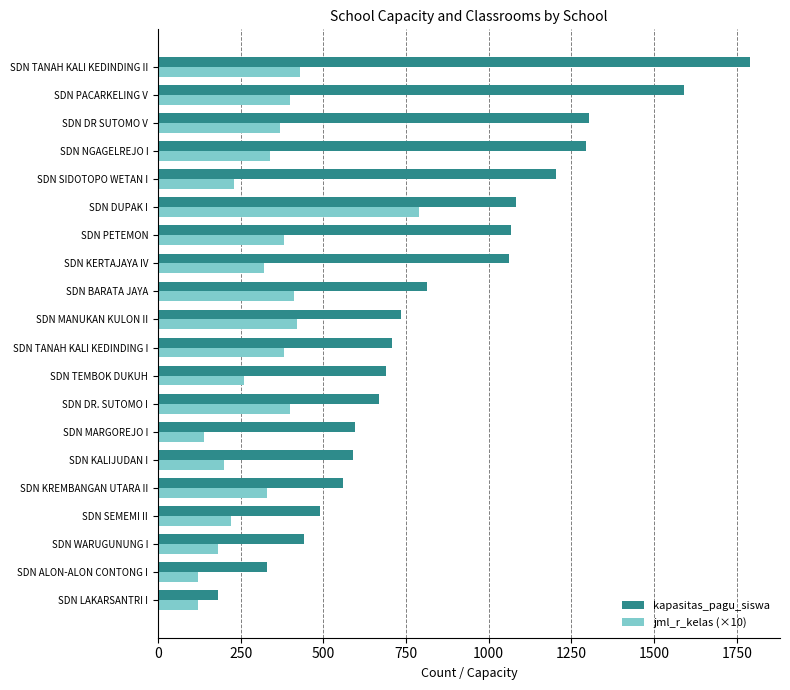

What is the difference between the maximum and minimum values in the jml_r_kelas (×10) series?

670